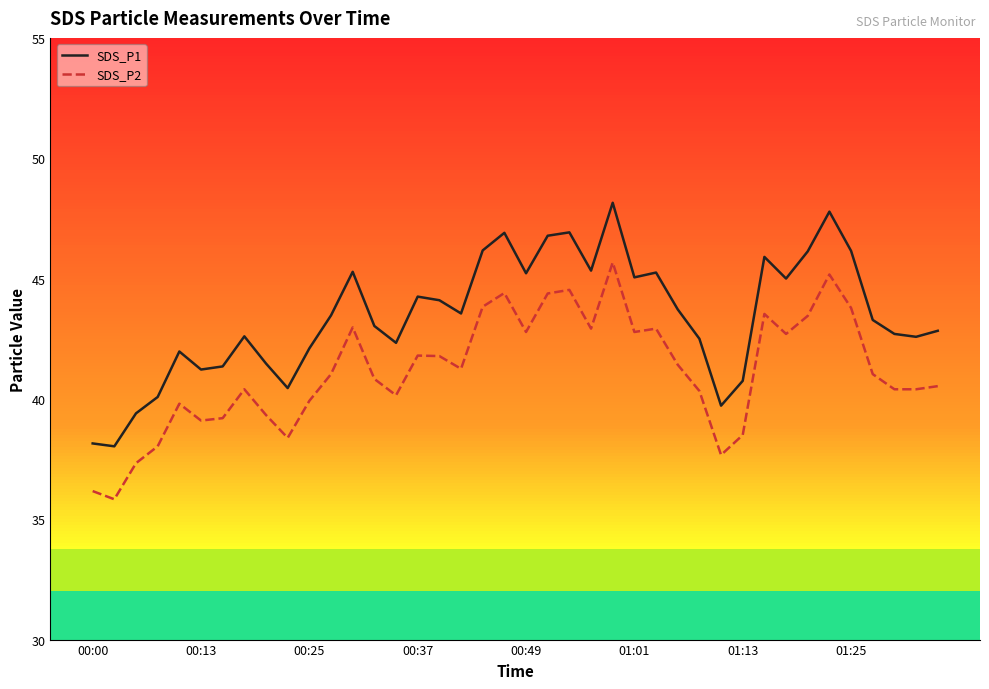

Which series has the largest total across all categories?

SDS_P1